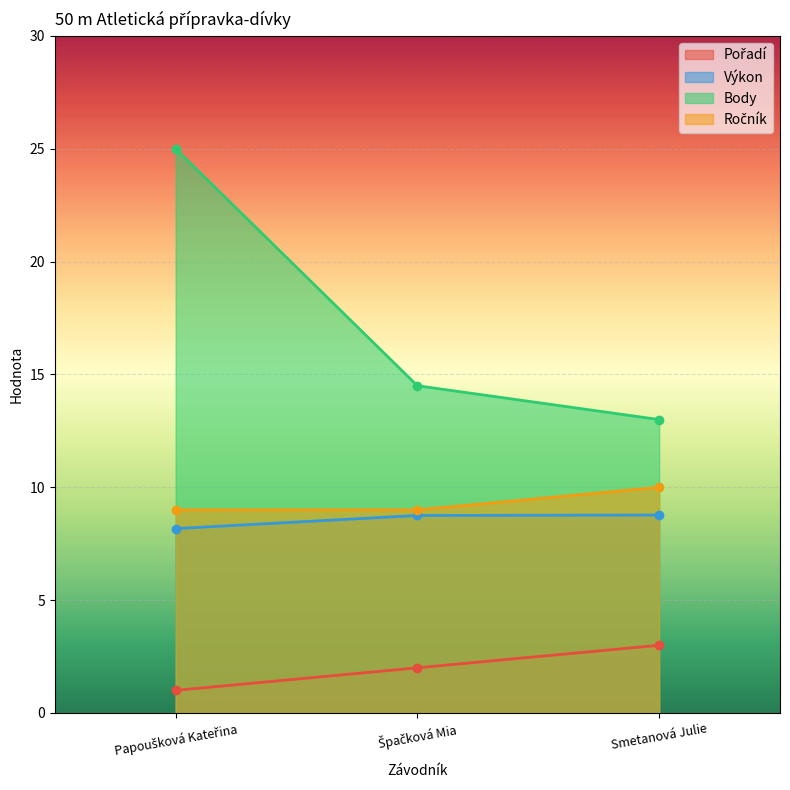

What is the total value across all series at Špačková Mia?

34.2